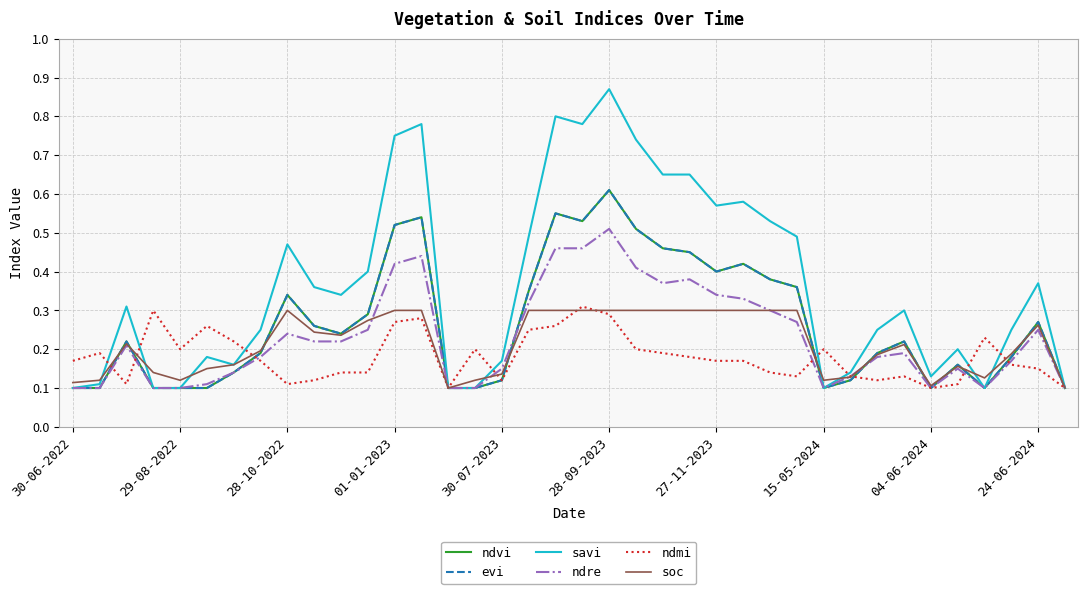

Which category has the lowest value in the ndvi series?

30-06-2022